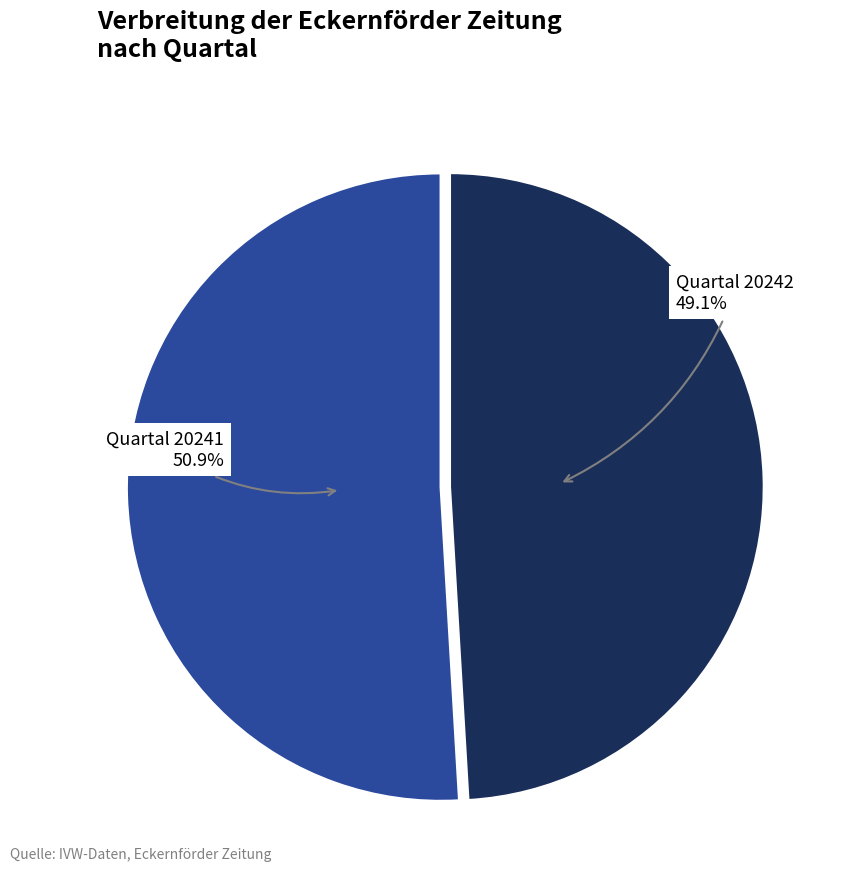

Is there a majority slice in this chart?

Yes